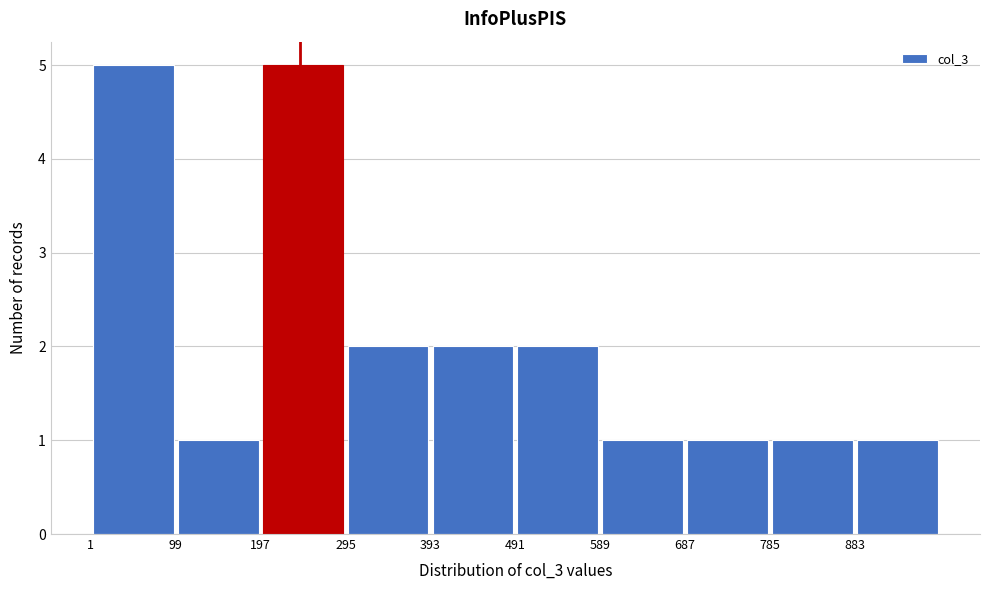

Reading left to right, transcribe this chart: for each bar, give the range it covers on the x-axis and its height. Neither the bar edges nor the heights are printed on the chart, so give them approximately, as read against the axes.

1 to 99: 5
99 to 197: 1
197 to 295: 5
295 to 393: 2
393 to 491: 2
491 to 589: 2
589 to 687: 1
687 to 785: 1
785 to 883: 1
883 to 981: 1